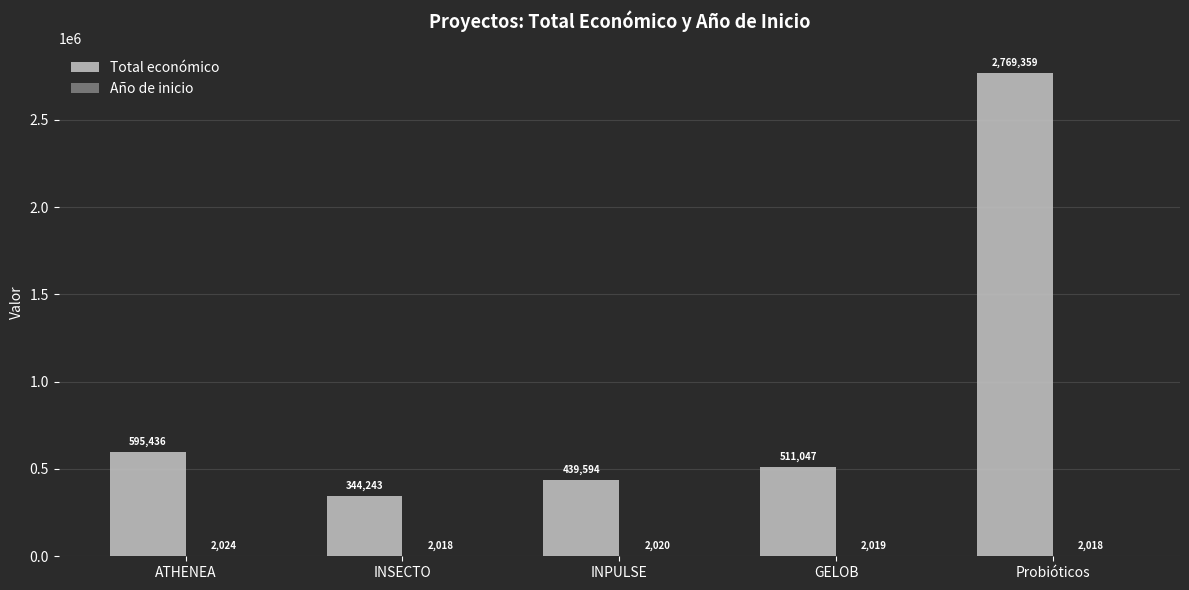

At which category does the chart reach its peak across all series?

Probióticos